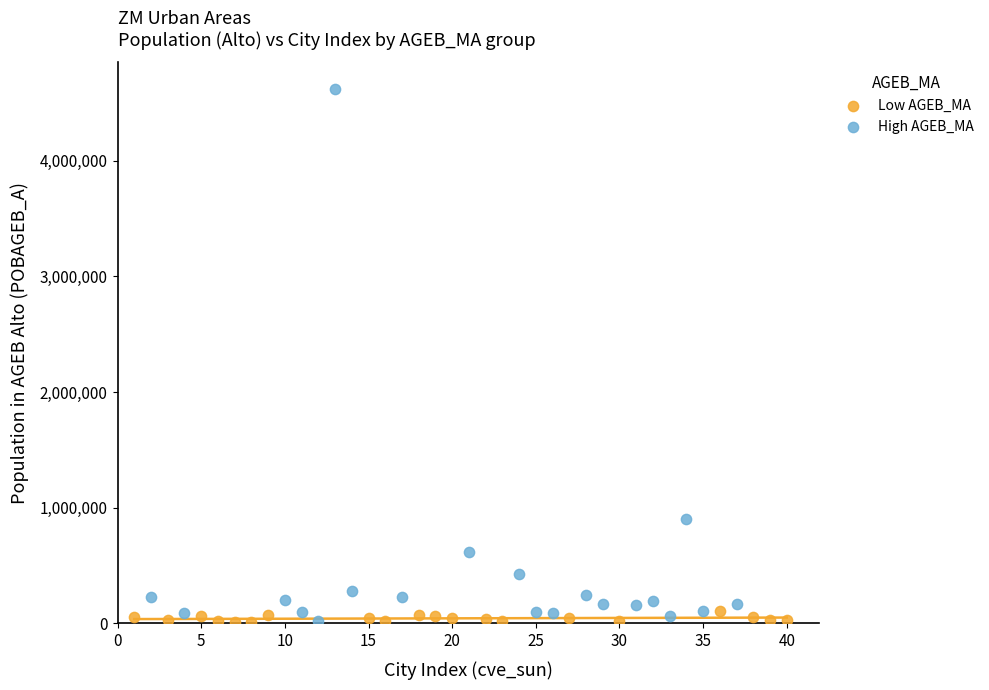

Which series has the largest Y range (max minus min)?

High AGEB_MA